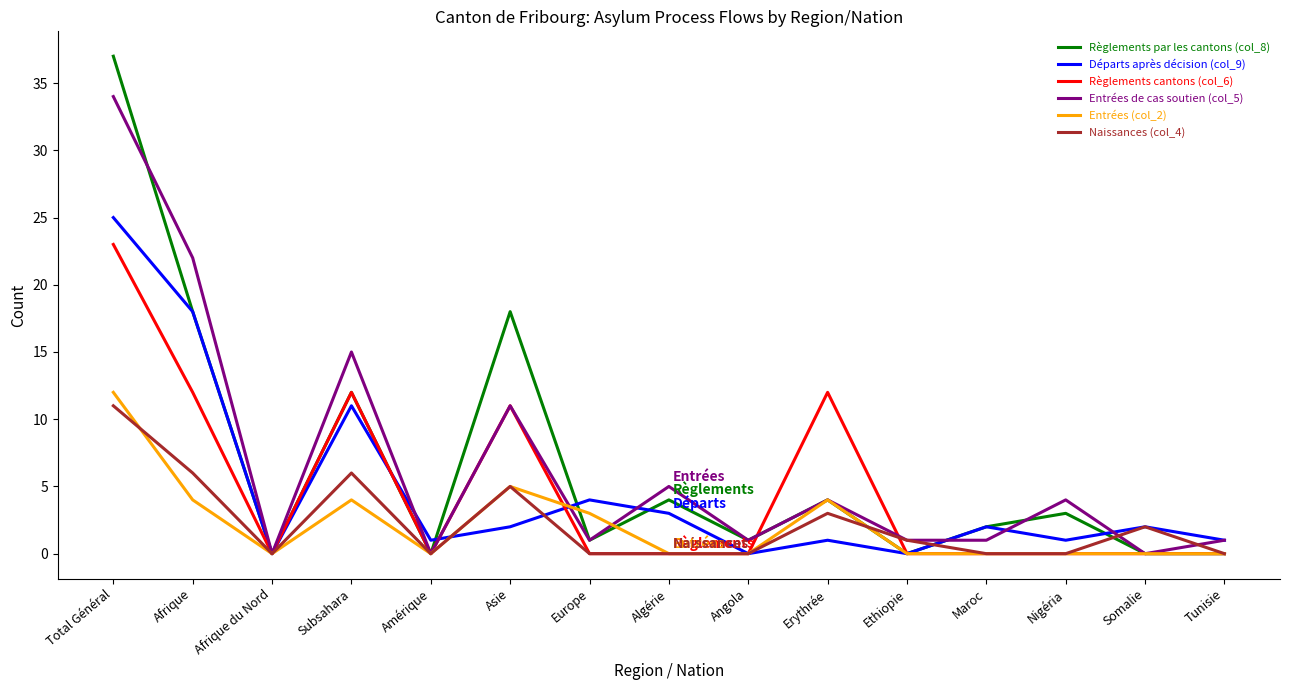

The value of Règlements par les cantons (col_8) at Subsahara is 16. True or false?

False